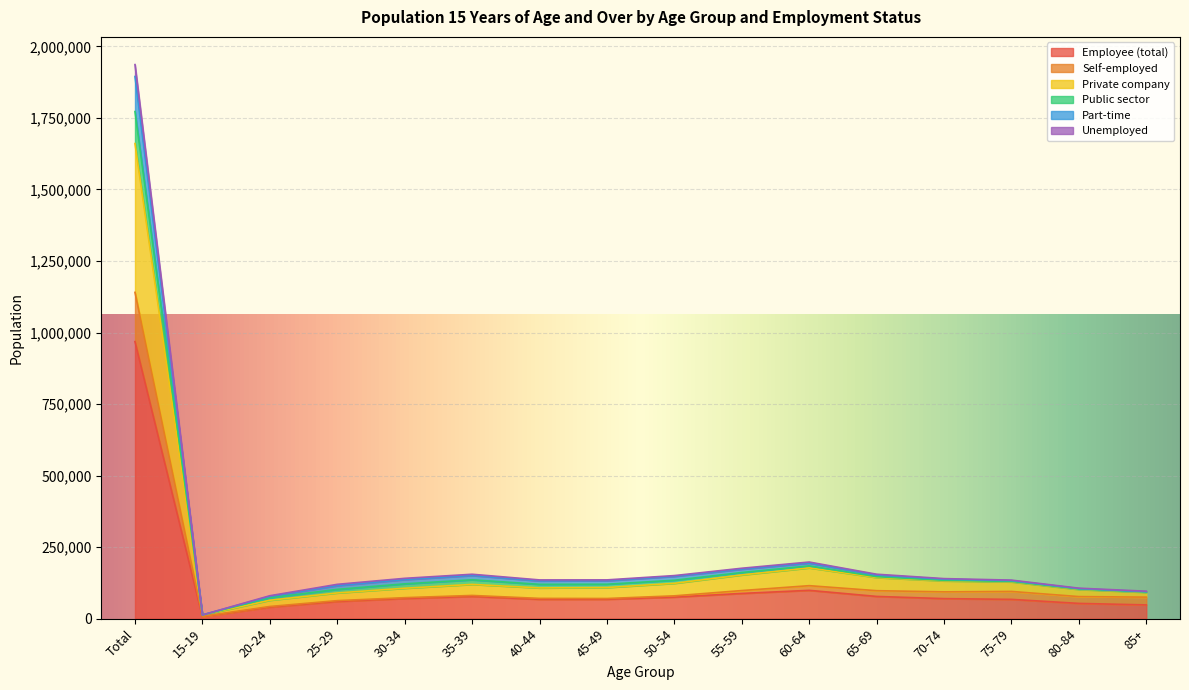

Between 30-34 and 70-74, which is larger?

30-34